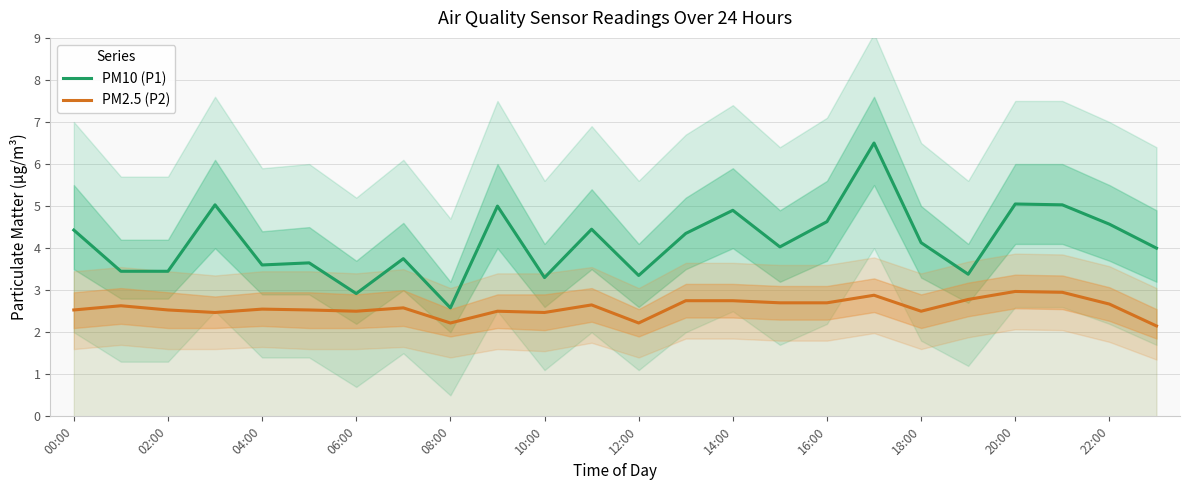

What is the highest value of the PM2.5 (P2) series?

3.0